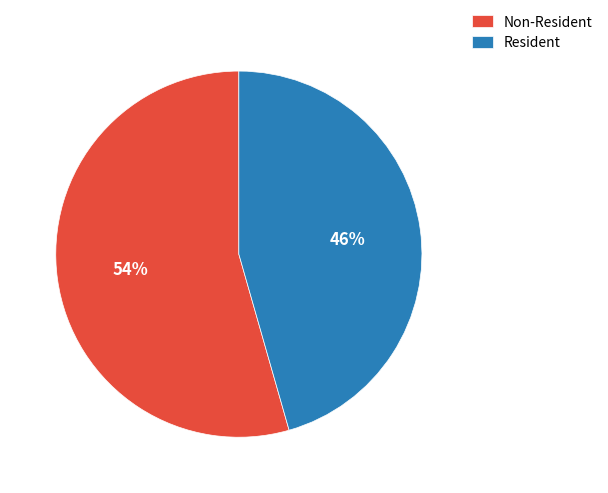

Count the number of slices in the pie.

2